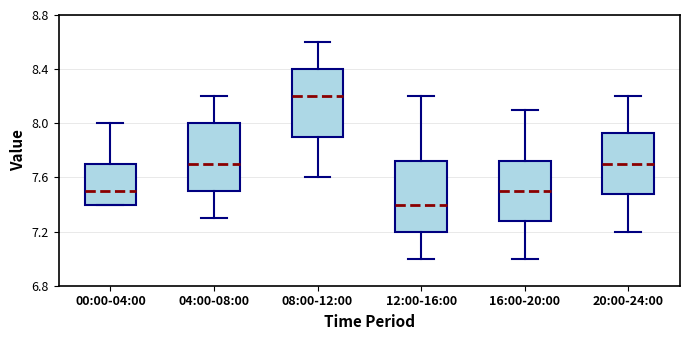

Where is the upper edge of the box for 16:00-20:00 on the y-axis? The values are not printed on the chart, so give them approximately, as read against the axis.

7.75